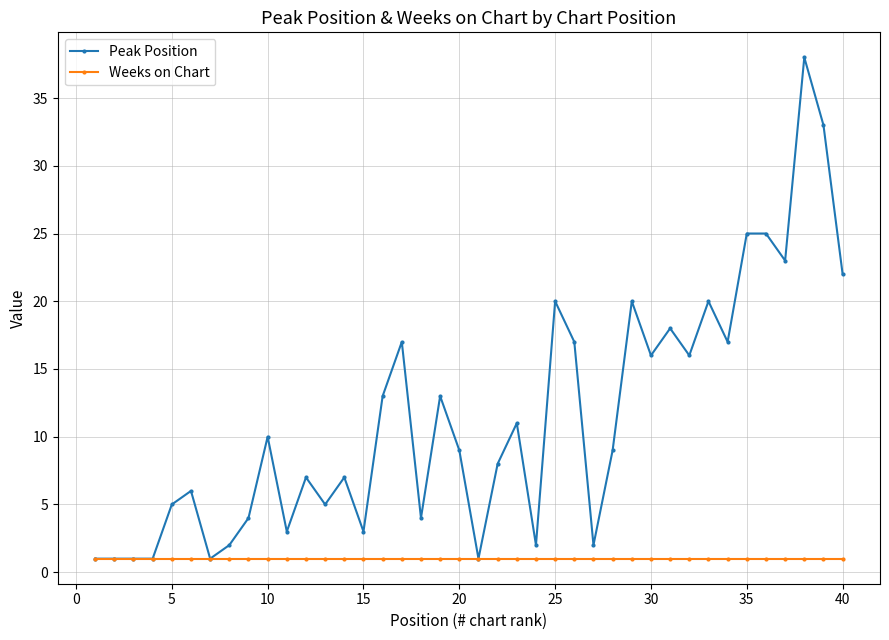

What is the value of the Peak Position point at the 34th from the left?

17